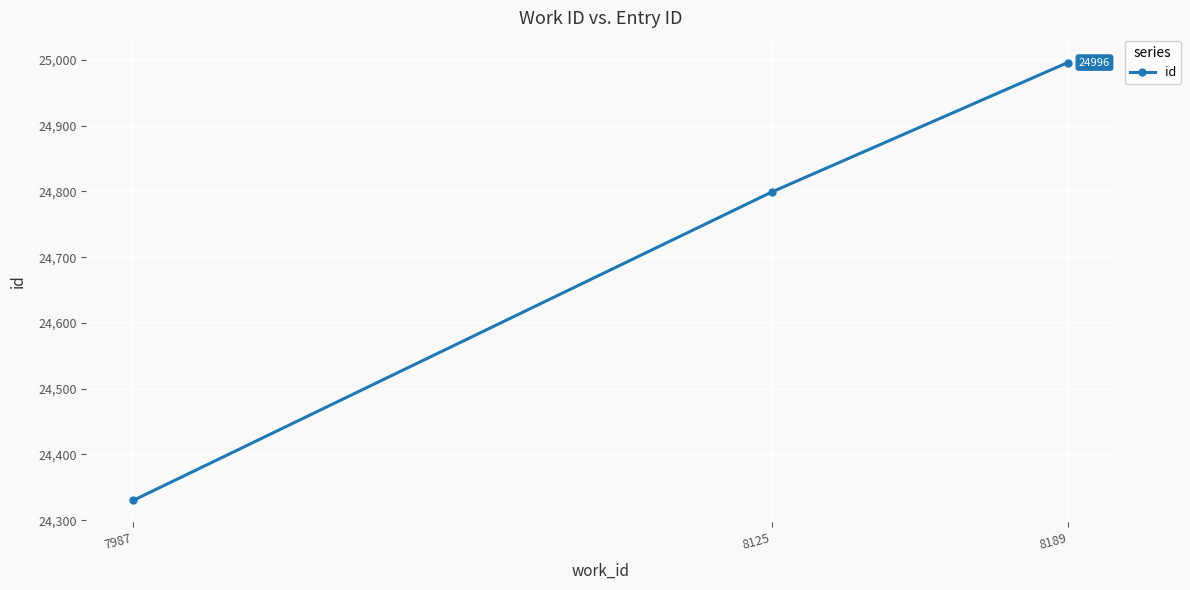

The chart shows a value of 24799 at 8125. True or false?

True